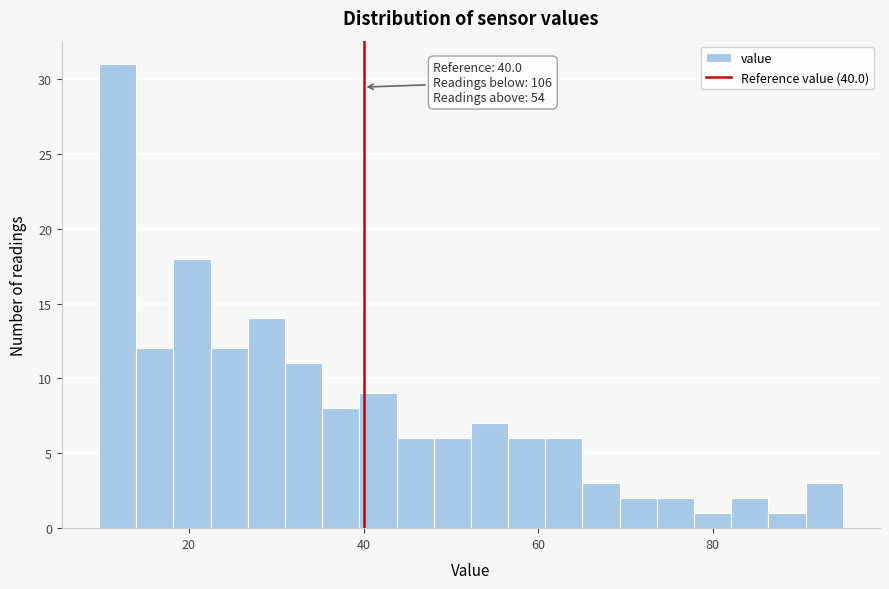

Around what value on the x-axis is the tallest bar? Give the approximate position of its centre, as read against the axis.

12